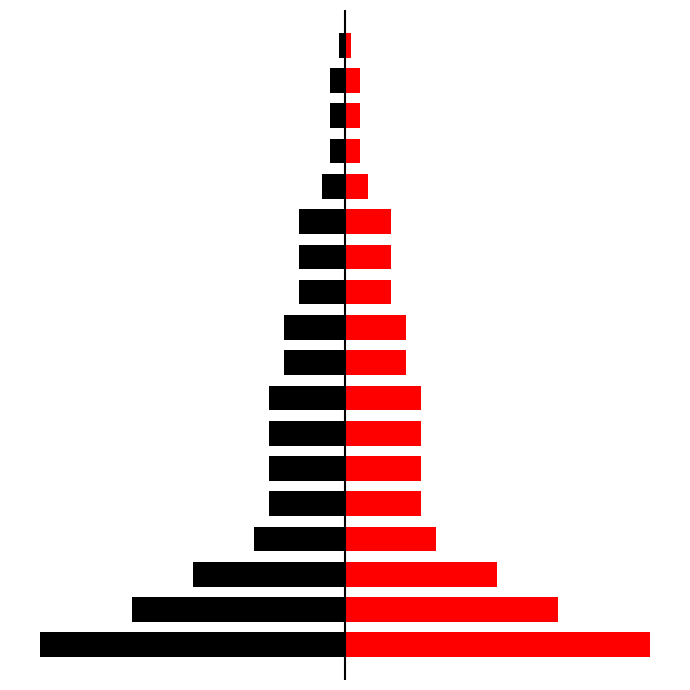

True or false: zapotrzebowanie (left) has a value of -100 at 16.

True